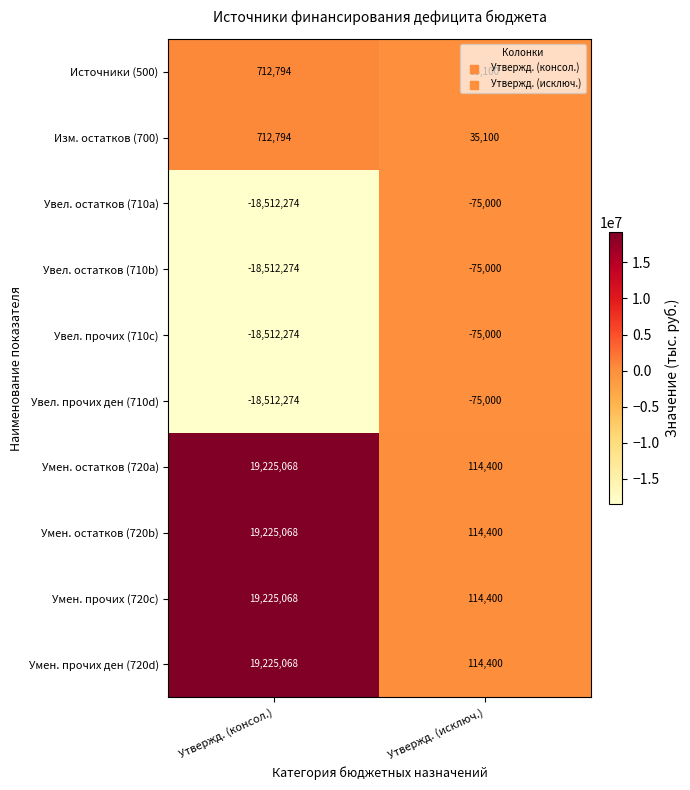

What is the spread (max minus min) of values at Утвержд. (исключ.)?

189400